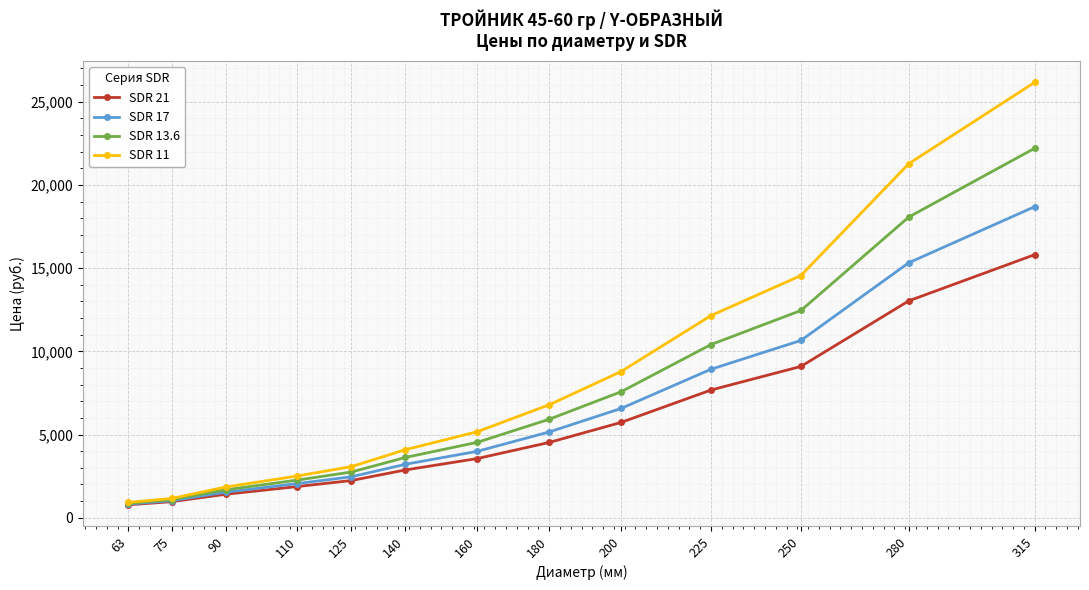

Reading right to left, list all the values displayed in this chart.

SDR 21: 15811.5	13036.5	9094.5	7677.0	5730.0	4525.5	3558.0	2872.5	2238.0	1876.5	1410.0	966.0	778.5
SDR 17: 18694.5	15327.0	10656.0	8926.5	6570.0	5155.5	3993.0	3213.0	2463.0	2056.5	1536.0	1023.0	822.0
SDR 13.6: 22206.0	18073.5	12456.0	10410.0	7573.5	5919.0	4533.0	3624.0	2748.0	2265.0	1678.5	1089.0	868.5
SDR 11: 26169.0	21279.0	14557.5	12150.0	8788.5	6789.0	5170.5	4089.0	3073.5	2511.0	1846.5	1158.0	922.5